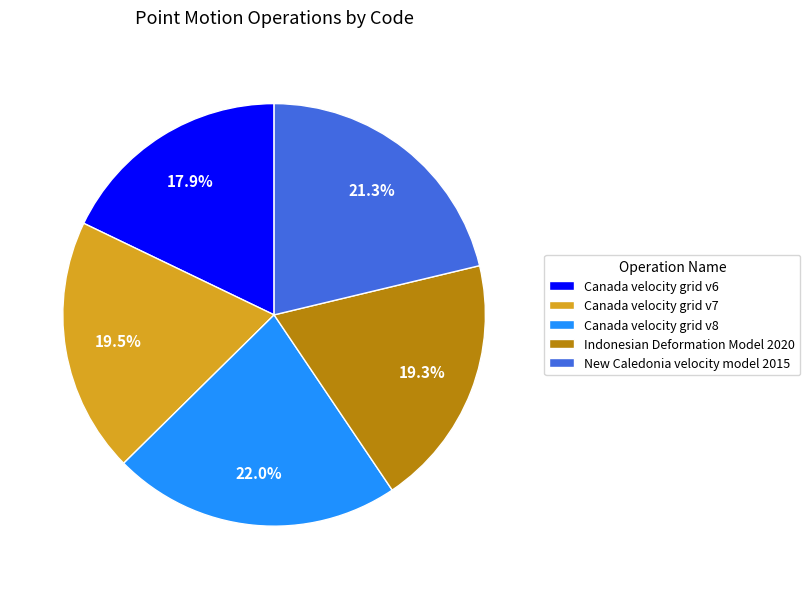

Is it true that New Caledonia velocity model 2015 is 13% of the pie?

False